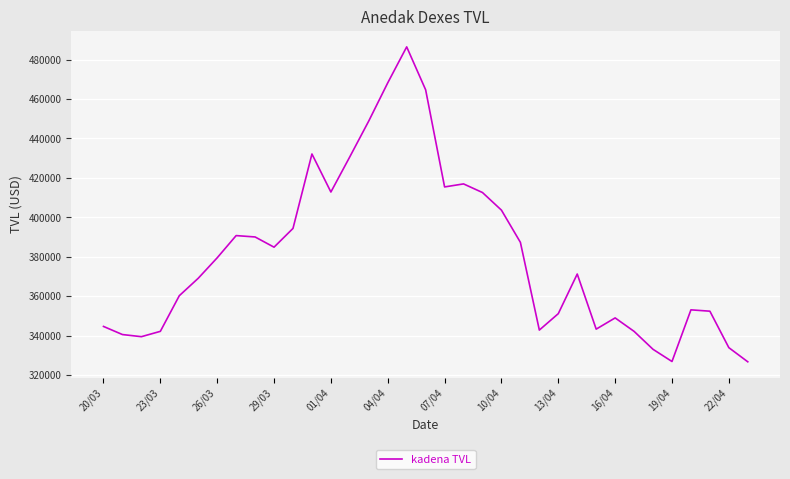

How many lines are shown in the chart?

1